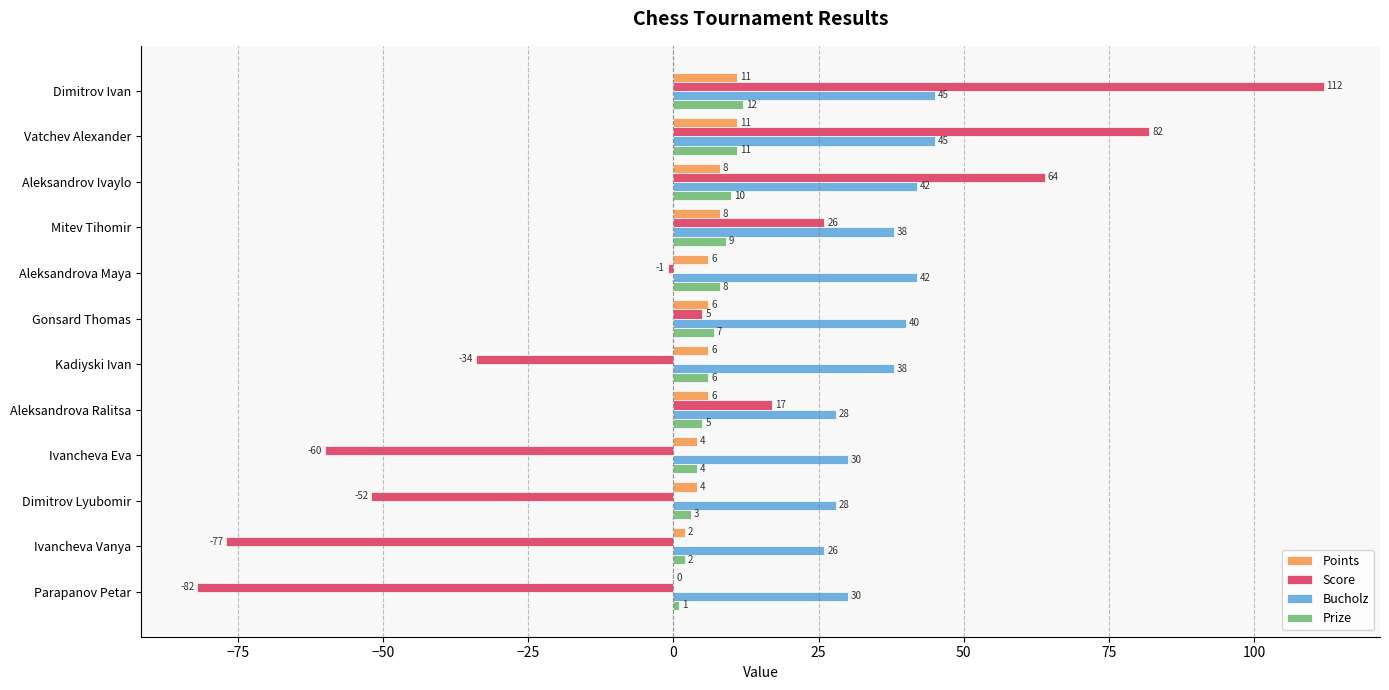

At which label is Score closest to 15?

Aleksandrova Ralitsa